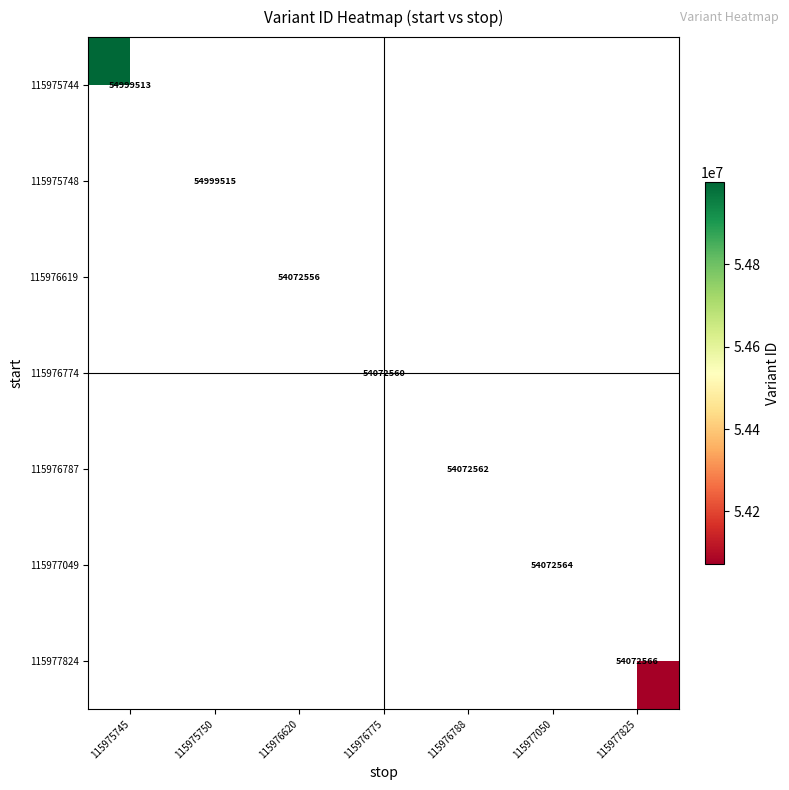

Is it true that 115975748 equals 54999515 at 115975750?

True